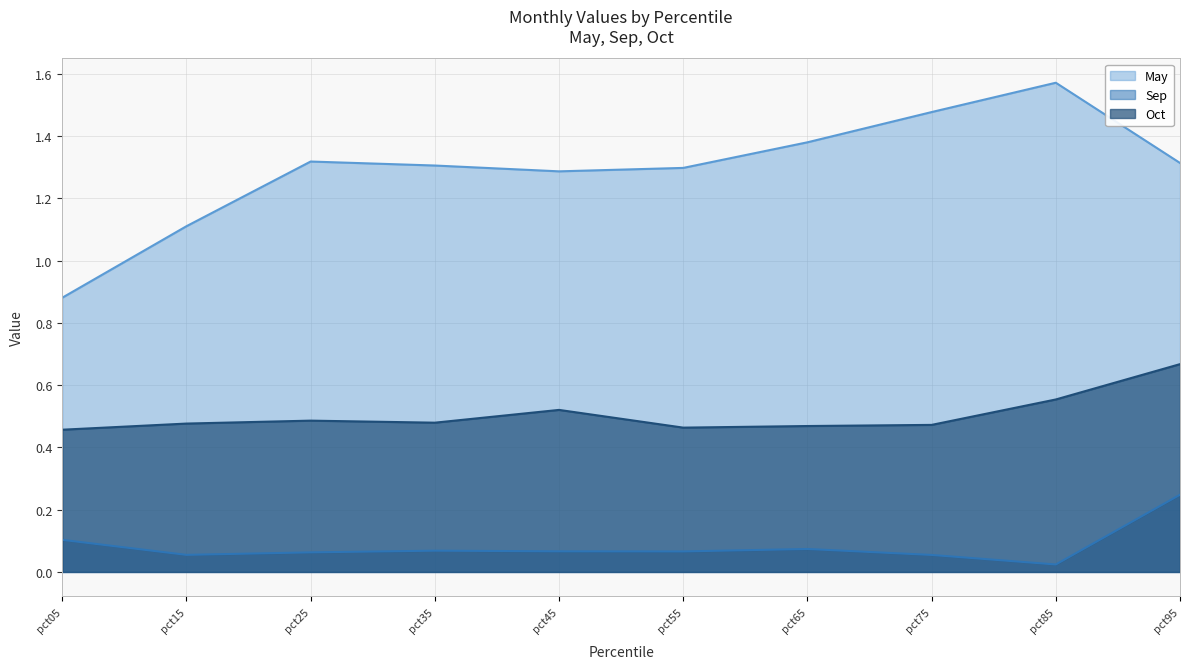

The May series shows 1.3 at pct25. True or false?

True